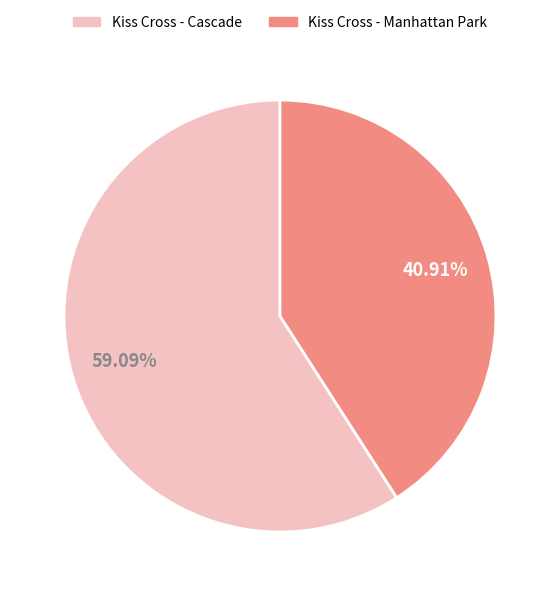

To the nearest percent, what is the average slice percentage?

50%